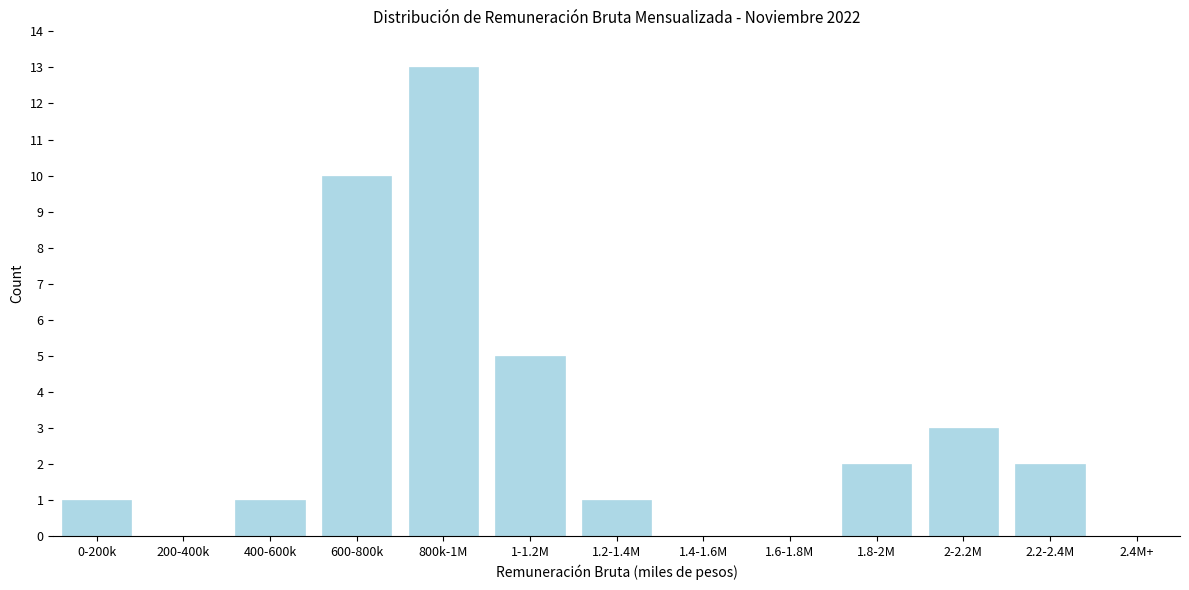

Reading left to right, transcribe all the data shown in this chart.

0-200k=1	200-400k=0	400-600k=1	600-800k=10	800k-1M=13	1-1.2M=5	1.2-1.4M=1	1.4-1.6M=0	1.6-1.8M=0	1.8-2M=2	2-2.2M=3	2.2-2.4M=2	2.4M+=0